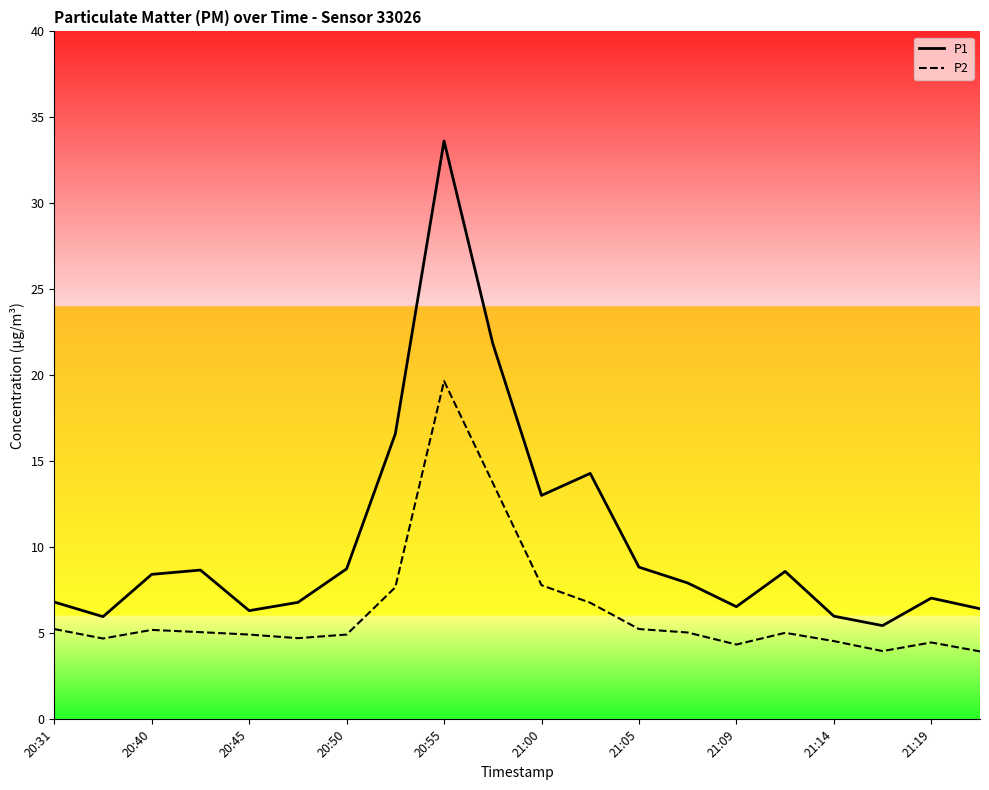

Reading left to right, extract all data points from this chart.

P1: 6.8	6.0	8.4	8.7	6.3	6.8	8.8	16.6	33.6	21.9	13.0	14.3	8.8	7.9	6.5	8.6	6.0	5.5	7.0	6.4
P2: 5.2	4.7	5.2	5.1	4.9	4.7	4.9	7.7	19.7	13.8	7.8	6.8	5.2	5.0	4.3	5.0	4.5	4.0	4.5	4.0